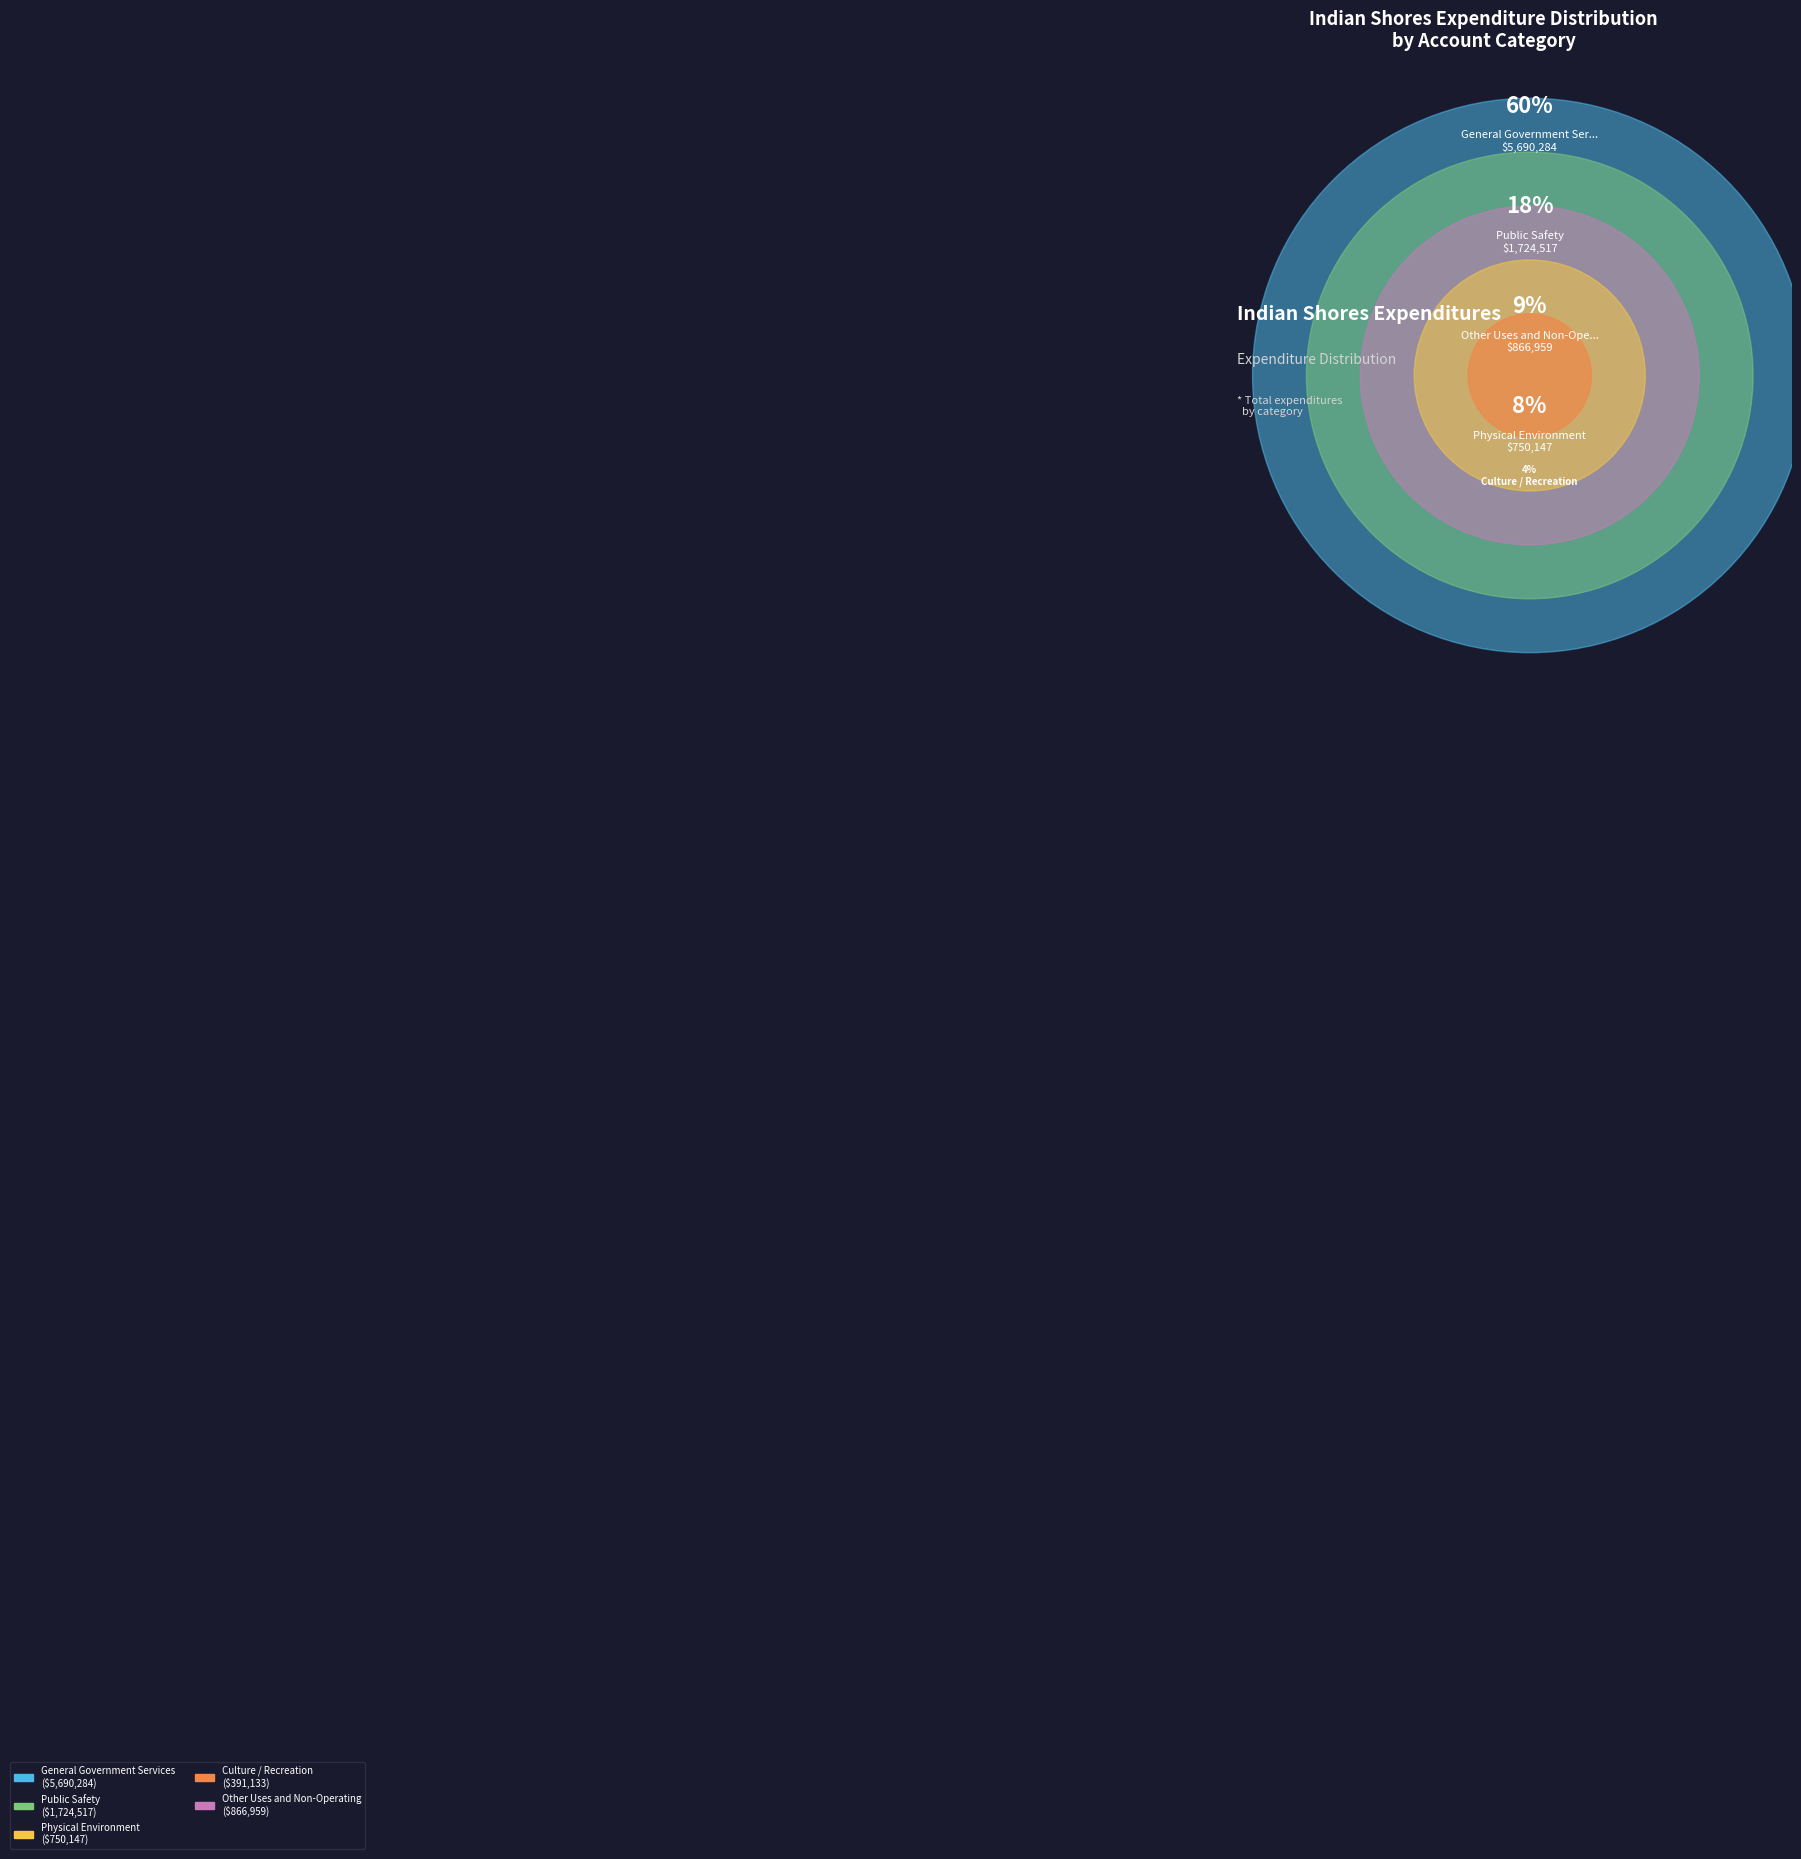

What percentage is the Physical Environment slice, to the nearest percent?

8%